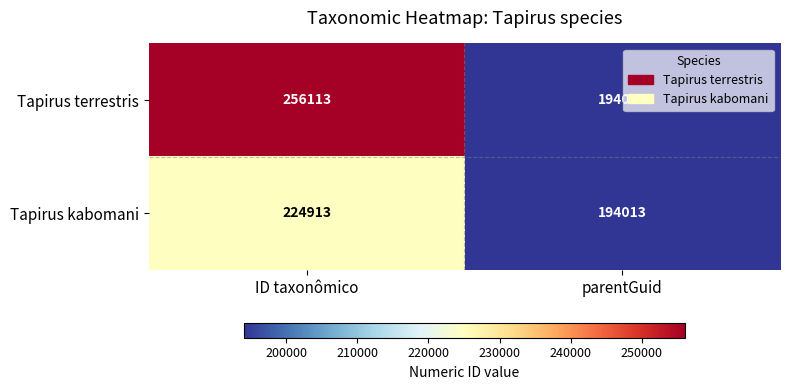

What is the difference between the maximum and minimum values in the Tapirus terrestris series?

62100